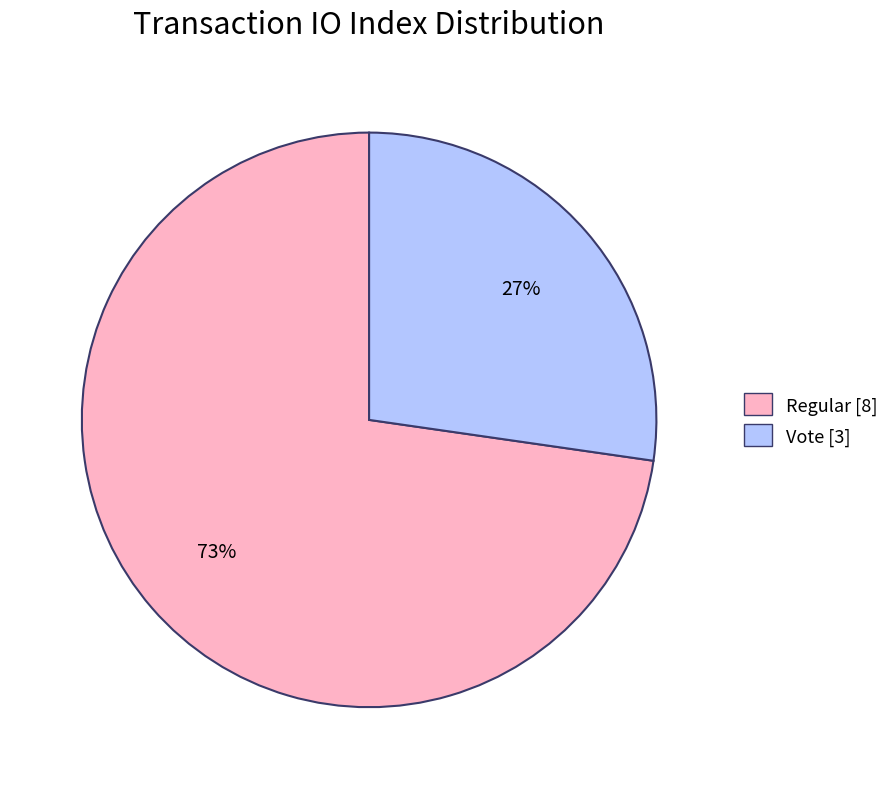

To the nearest percent, what is the combined percentage of Regular [8] and Vote [3]?

100%